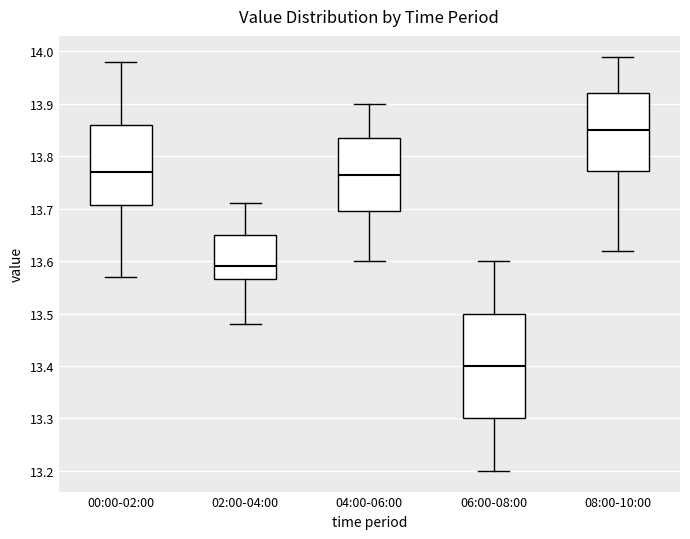

Where does the median line of the box for 00:00-02:00 sit on the y-axis? The values are not printed on the chart, so give them approximately, as read against the axis.

13.77